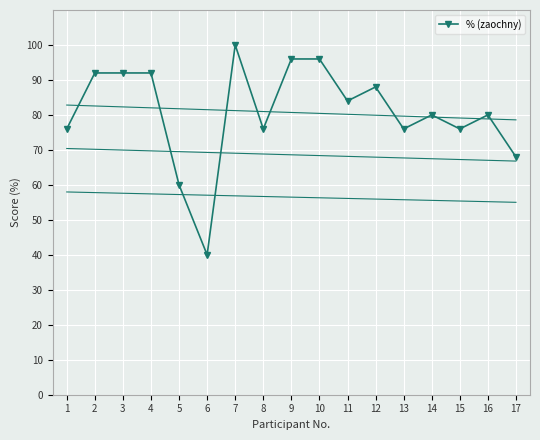

Where is the first local maximum?

7